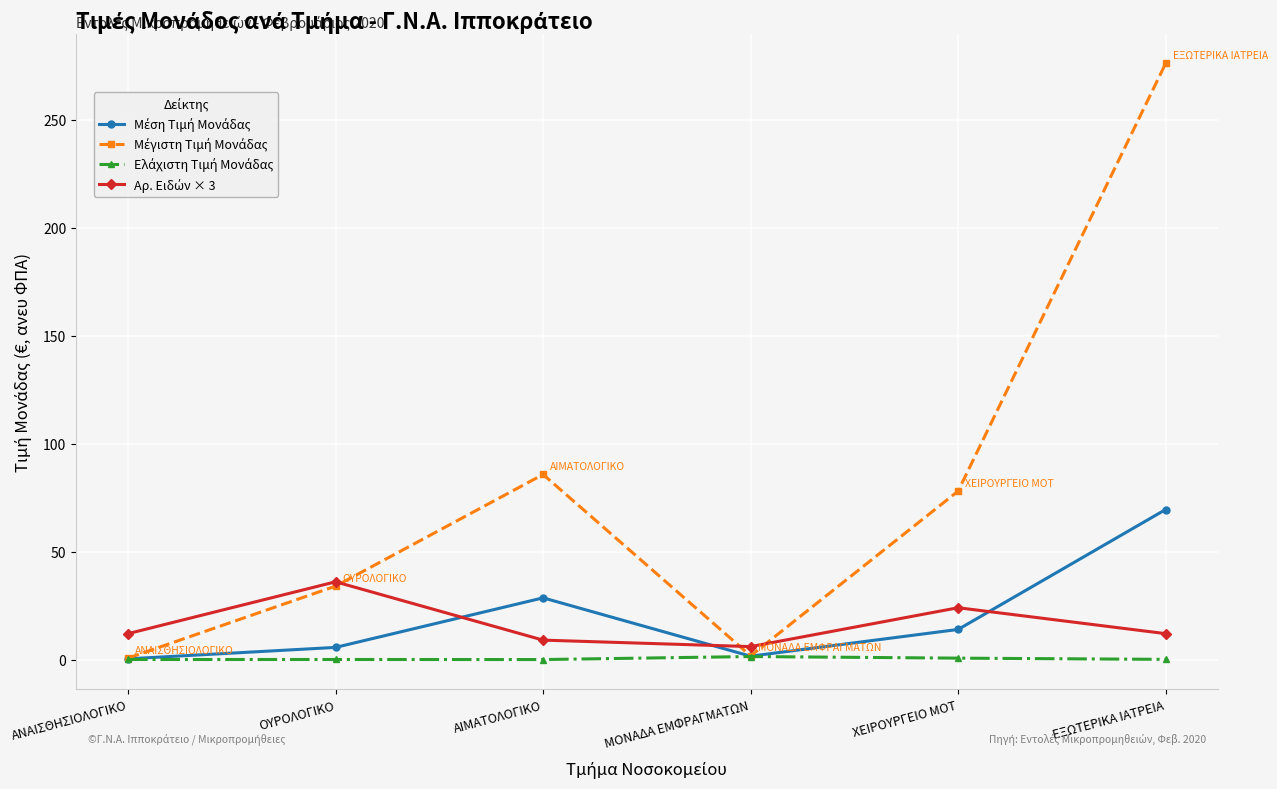

What is the label of the 6th point from the left?

ΕΞΩΤΕΡΙΚΑ ΙΑΤΡΕΙΑ